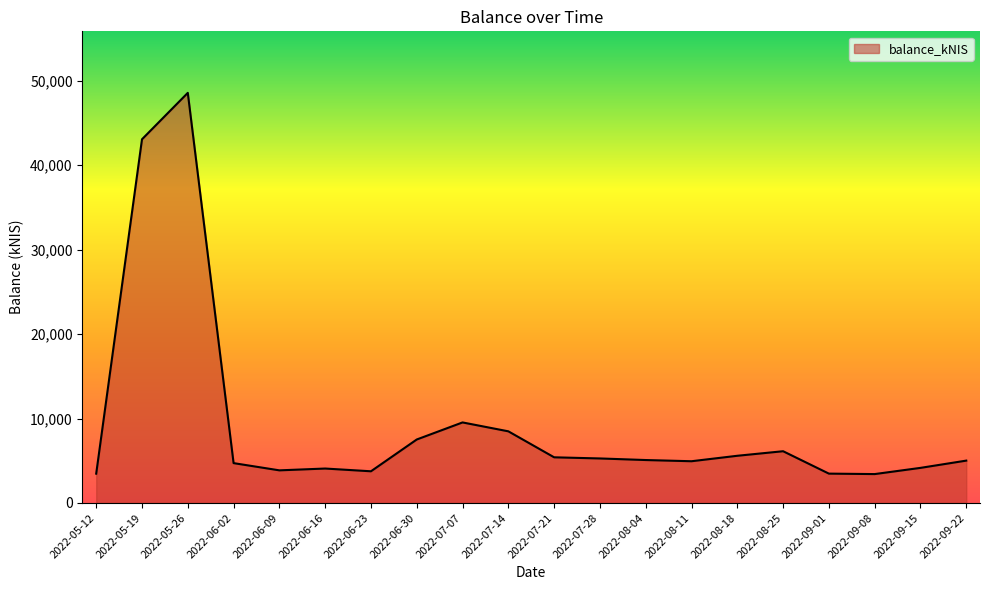

What is the maximum value shown in the chart?

48547.3